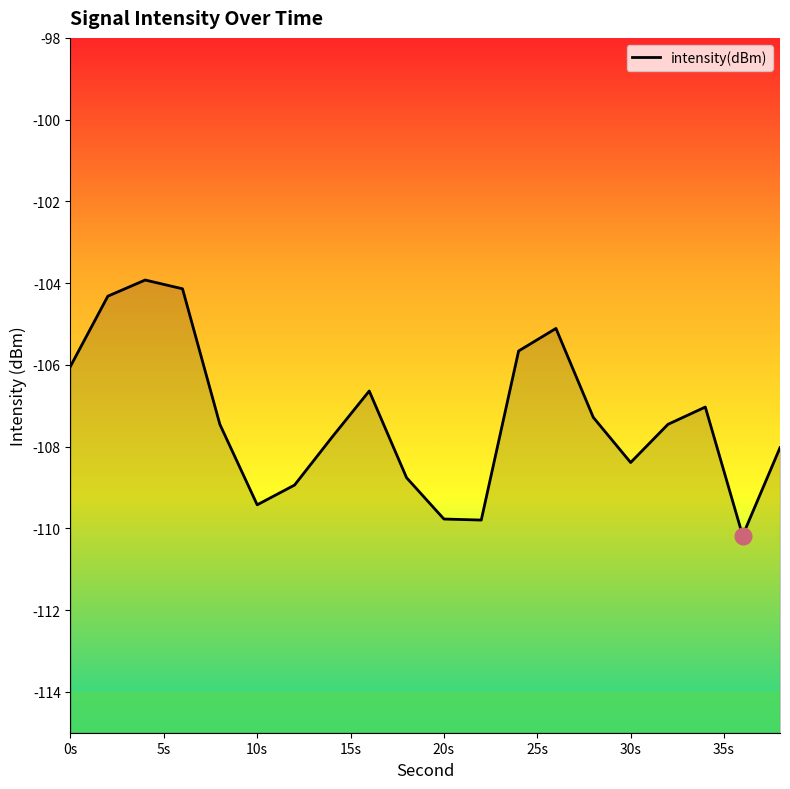

What is the approximate value at 20s?

-109.8